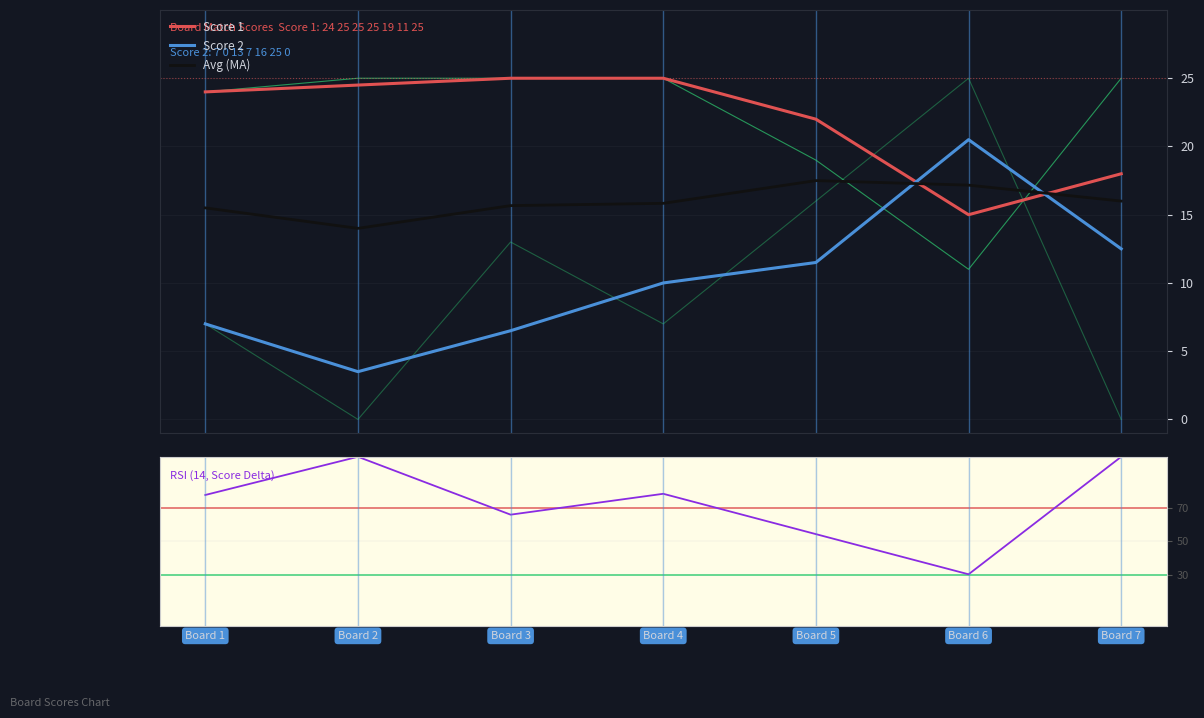

How many data points in Score 1 are above 24?

3